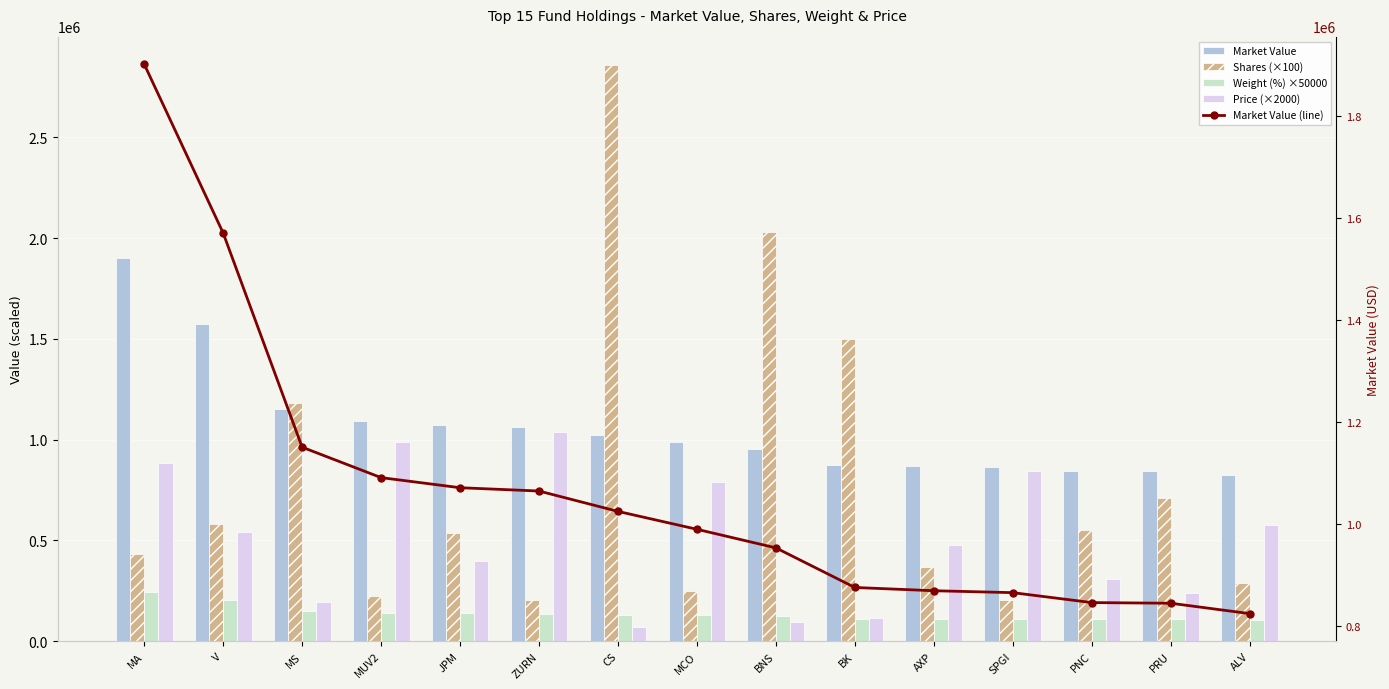

Does the chart contain stacked bars?

No